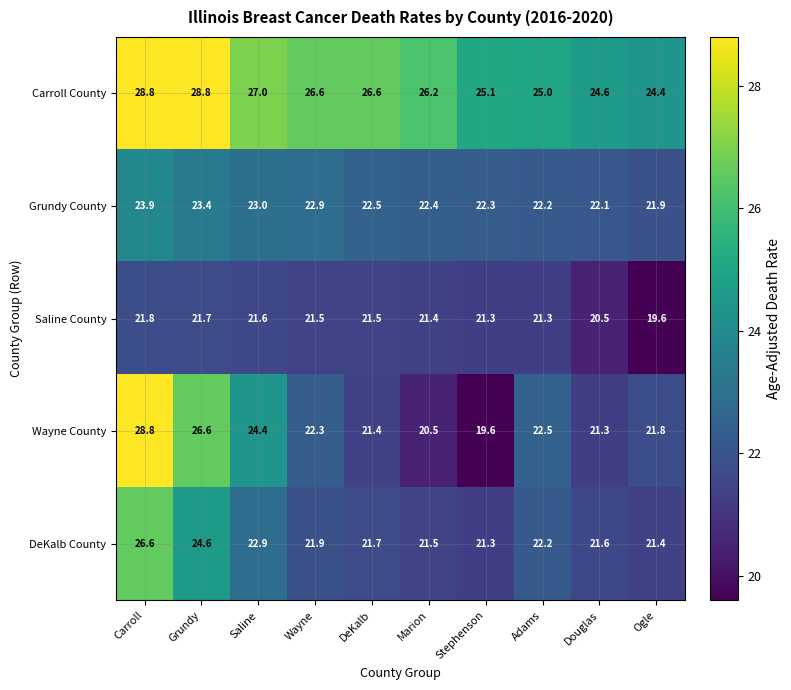

Which series changed the most between DeKalb and Douglas?

Carroll County